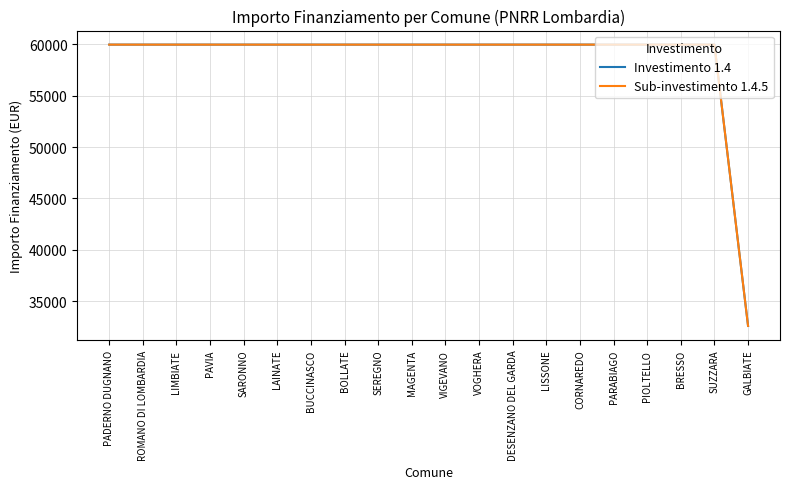

Read the Sub-investimento 1.4.5 value at MAGENTA.

59966